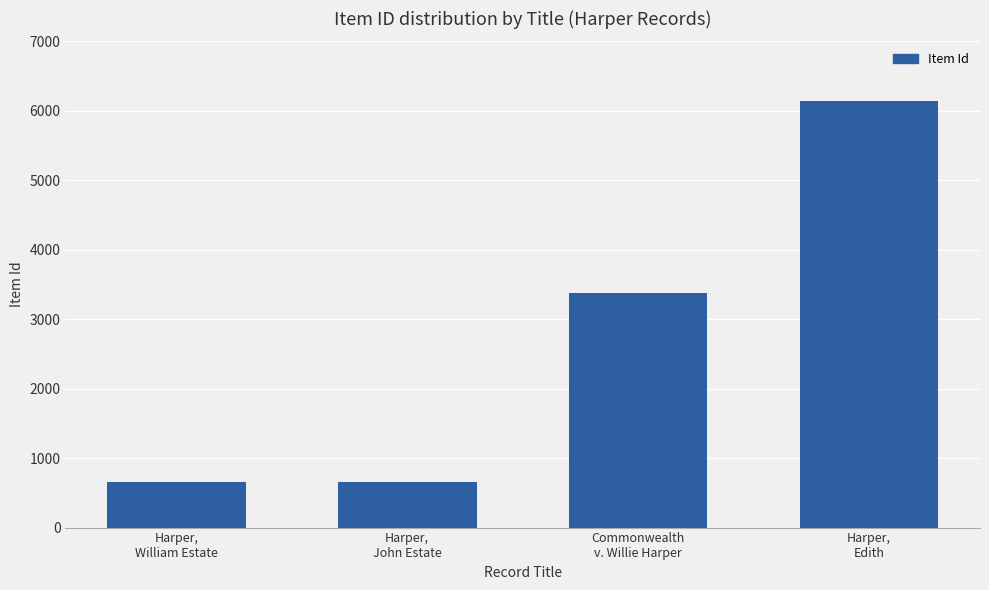

What is the smallest value displayed?

662